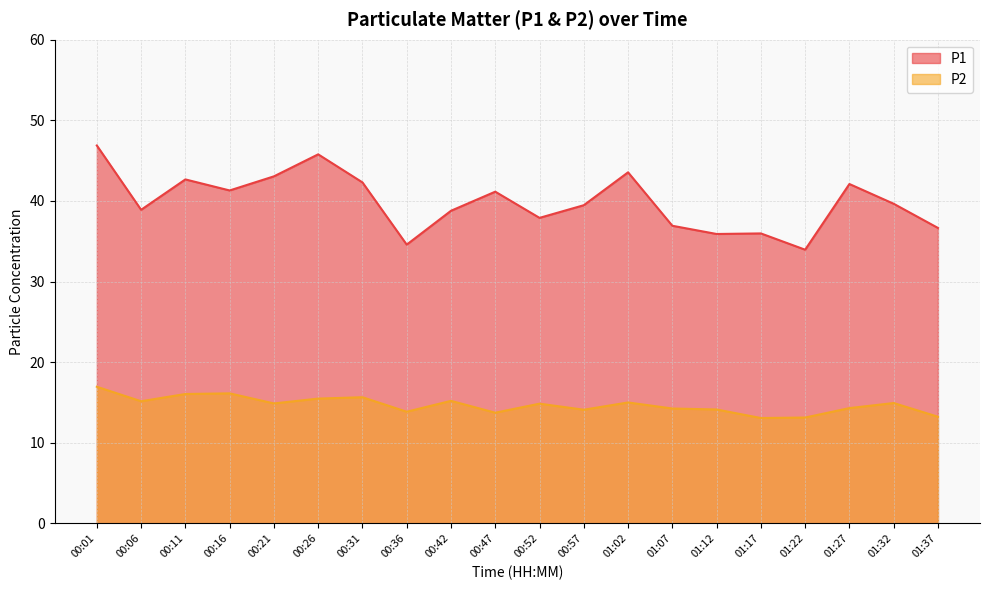

What is the total value across all series at 01:32?

54.6